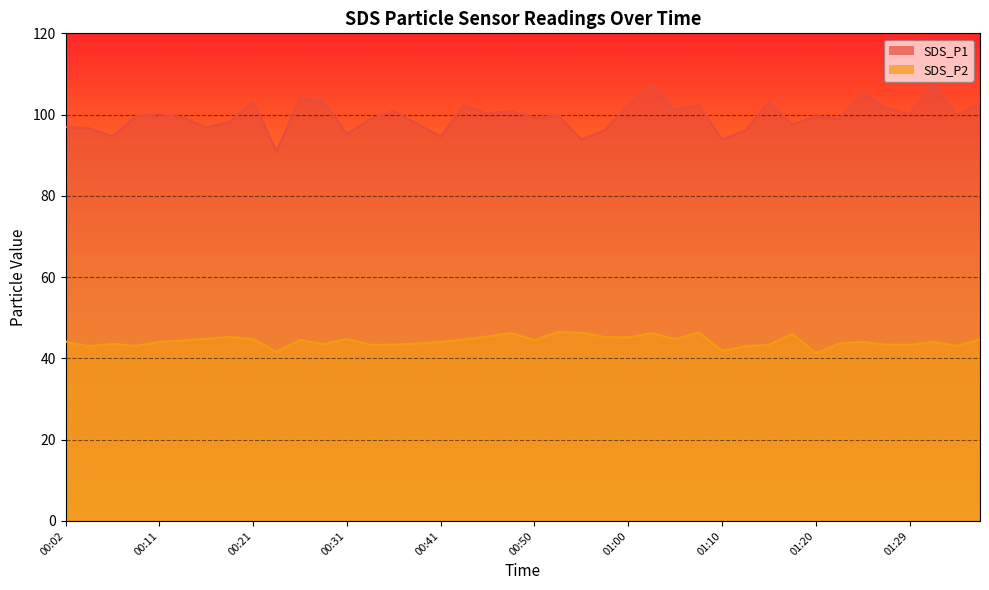

True or false: SDS_P2 has a value of 43.0 at 01:12.

True